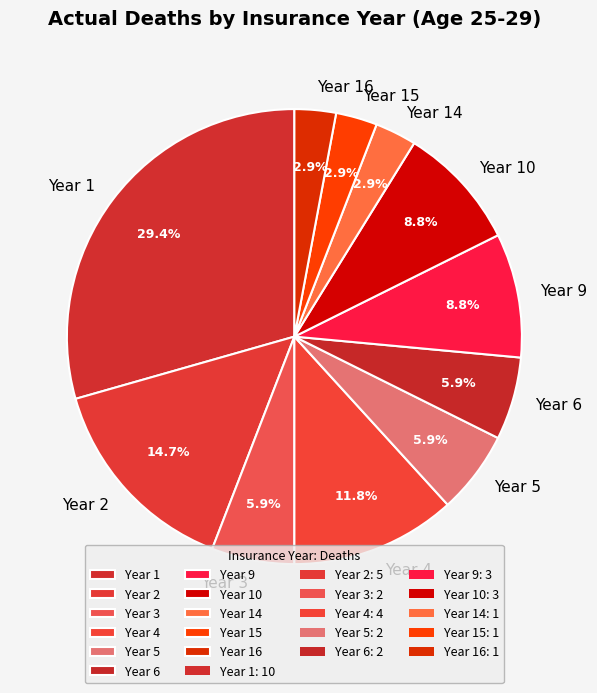

How many segments does this pie chart have?

11